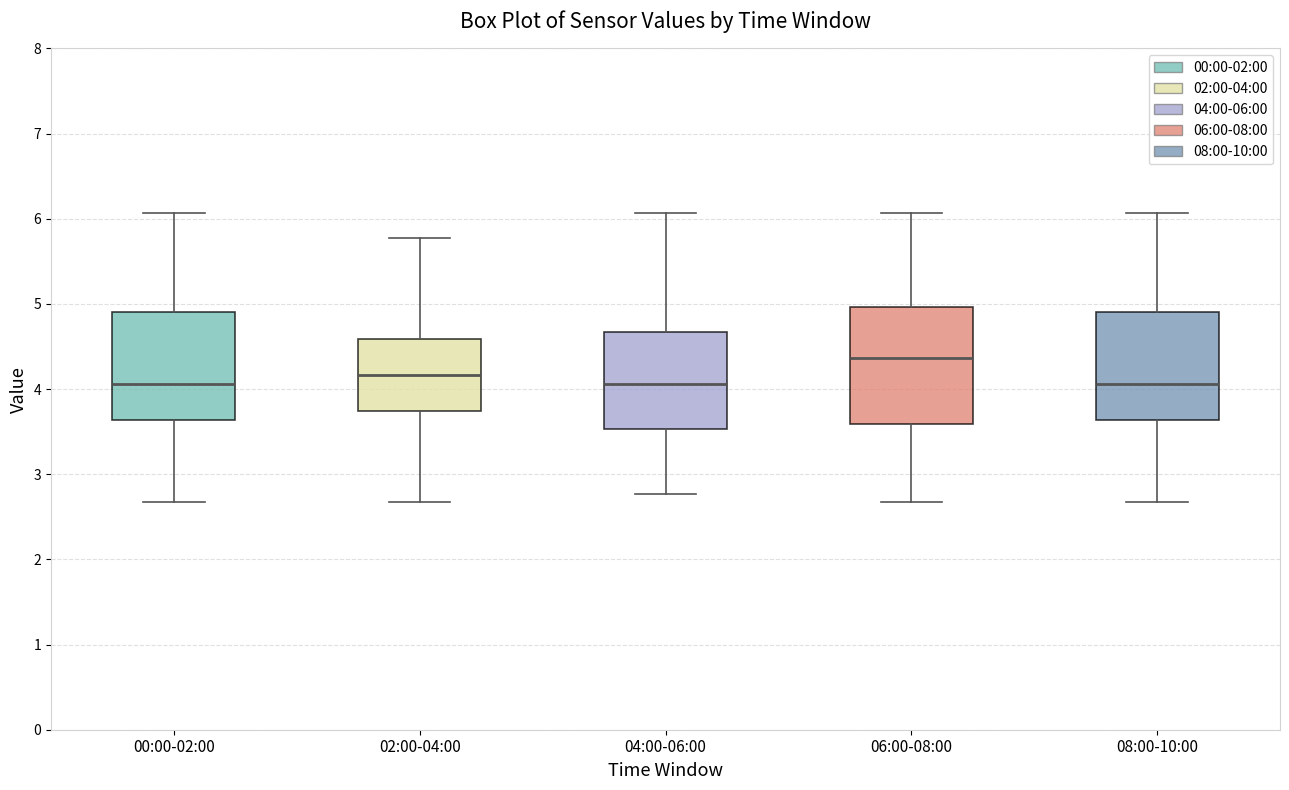

Which box is the tallest, from its lower edge to its upper edge?

06:00-08:00